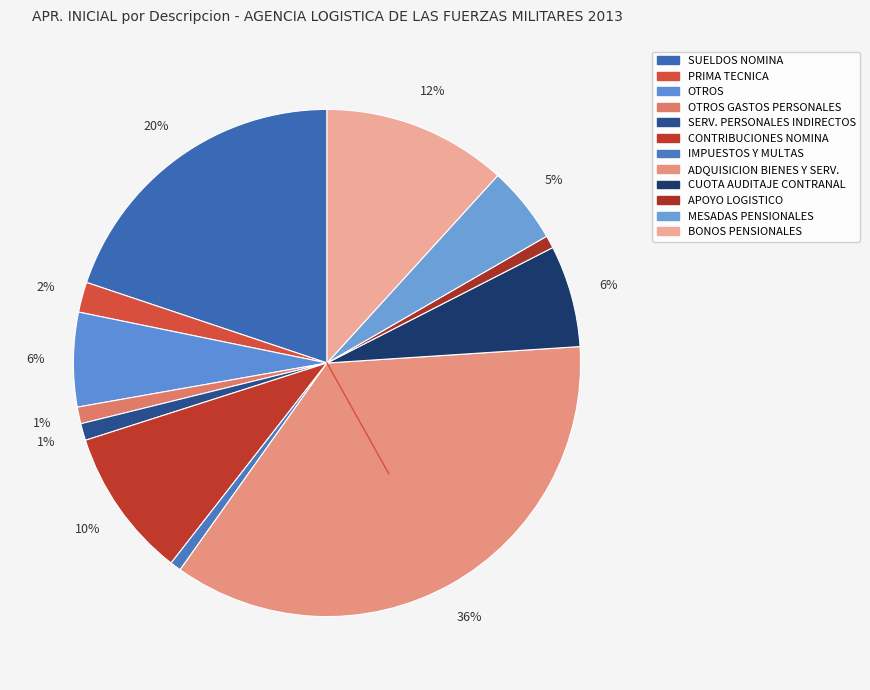

Rank the categories by value from lowest to highest.

IMPUESTOS Y MULTAS, APOYO LOGISTICO, OTROS GASTOS PERSONALES, SERVICIOS PERSONALES INDIRECTOS, PRIMA TECNICA, MESADAS PENSIONALES, OTROS, CUOTA DE AUDITAJE CONTRANAL, CONTRIBUCIONES INHERENTES A LA NOMINA, BONOS PENSIONALES, SUELDOS DE PERSONAL DE NOMINA, ADQUISICION DE BIENES Y SERVICIOS